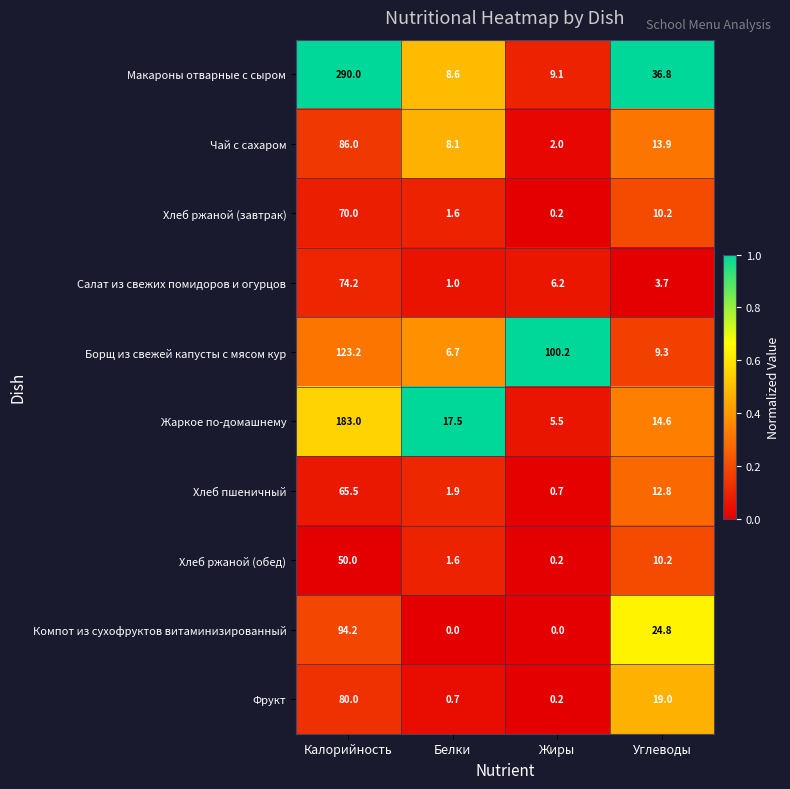

Rank the series by their maximum value, from highest to lowest.

Макароны отварные с сыром, Жаркое по-домашнему, Борщ из свежей капусты с мясом кур, Компот из сухофруктов витаминизированный, Чай с сахаром, Фрукт, Салат из свежих помидоров и огурцов, Хлеб ржаной (завтрак), Хлеб пшеничный, Хлеб ржаной (обед)